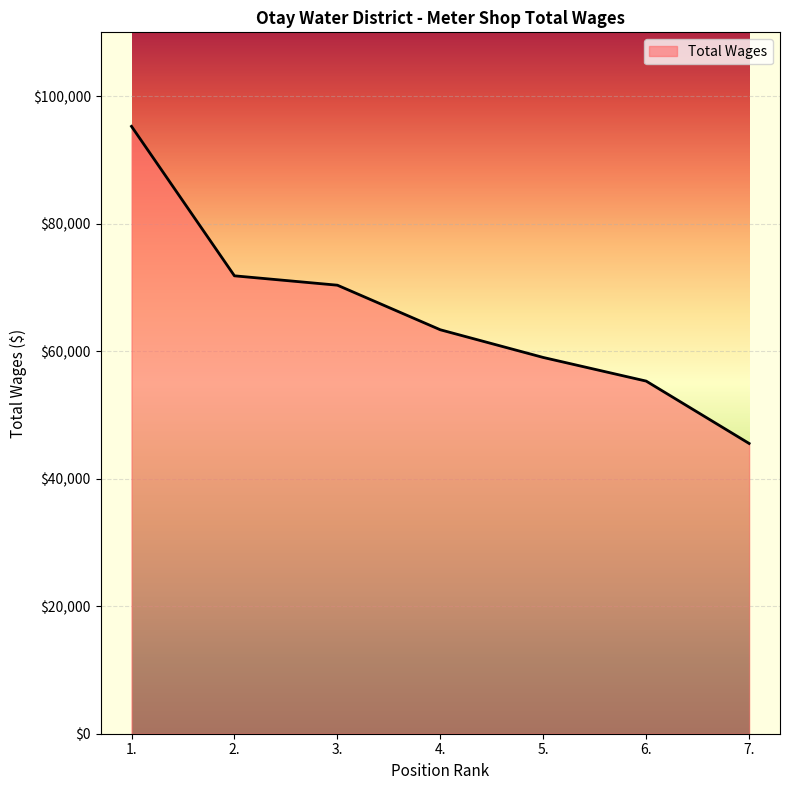

Reading left to right, what are all the values shown in this chart?

1.=95255	2.=71814	3.=70344	4.=63352	5.=59009	6.=55303	7.=45522